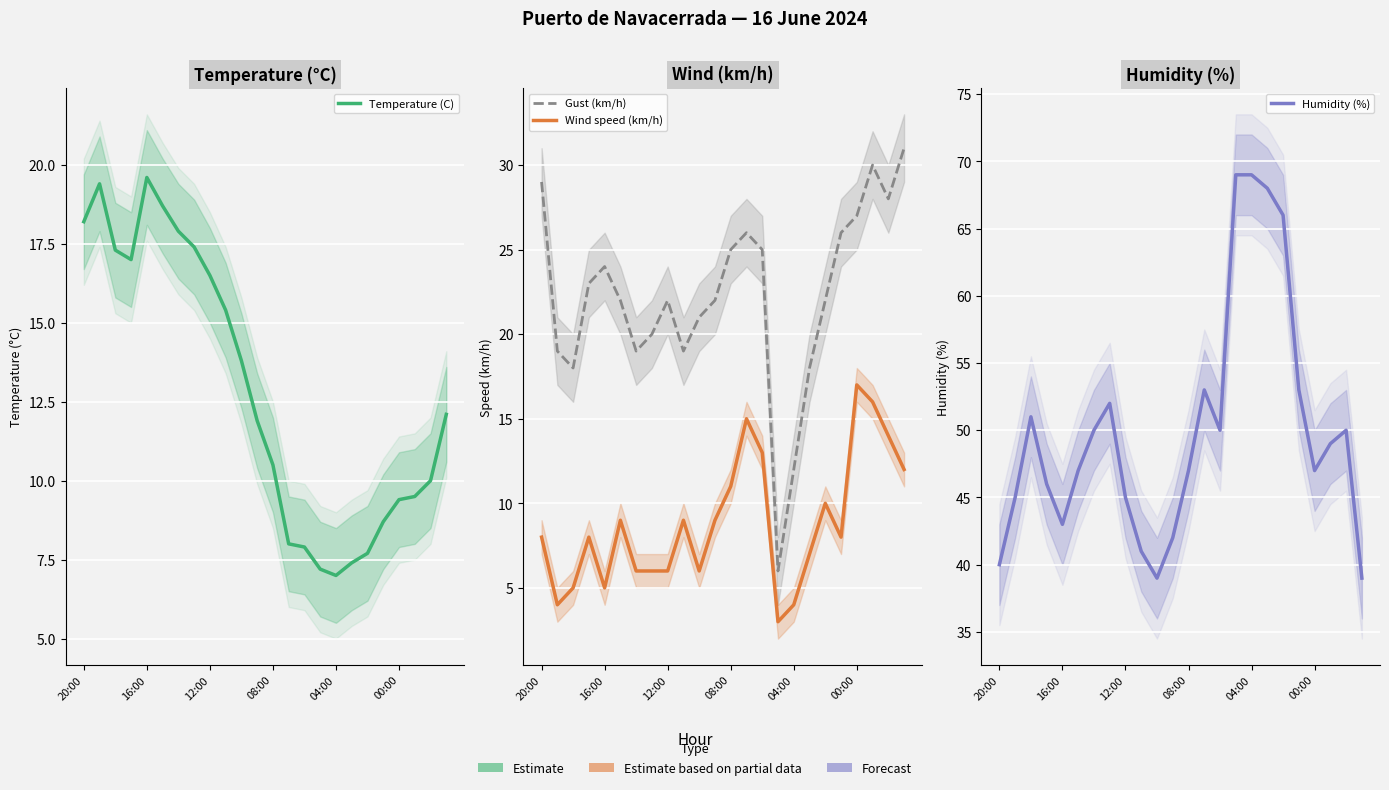

Count the number of data series in this chart.

4